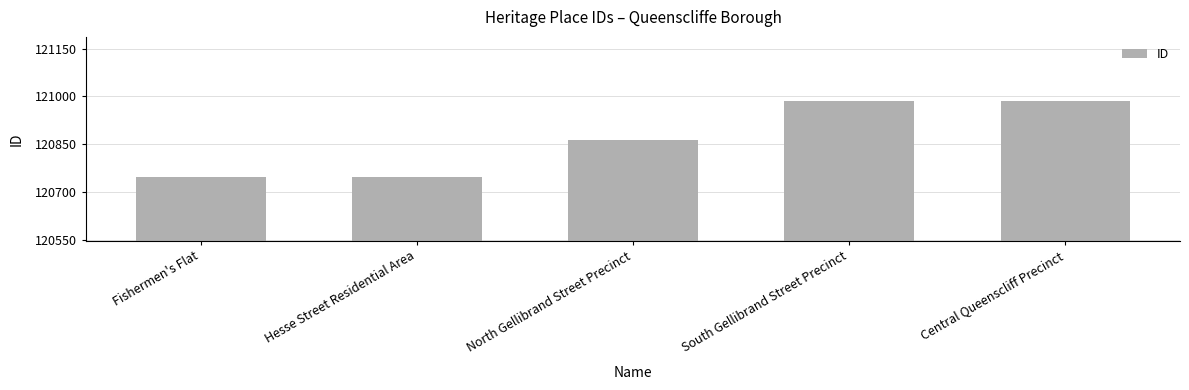

What is the smallest value displayed?

120746